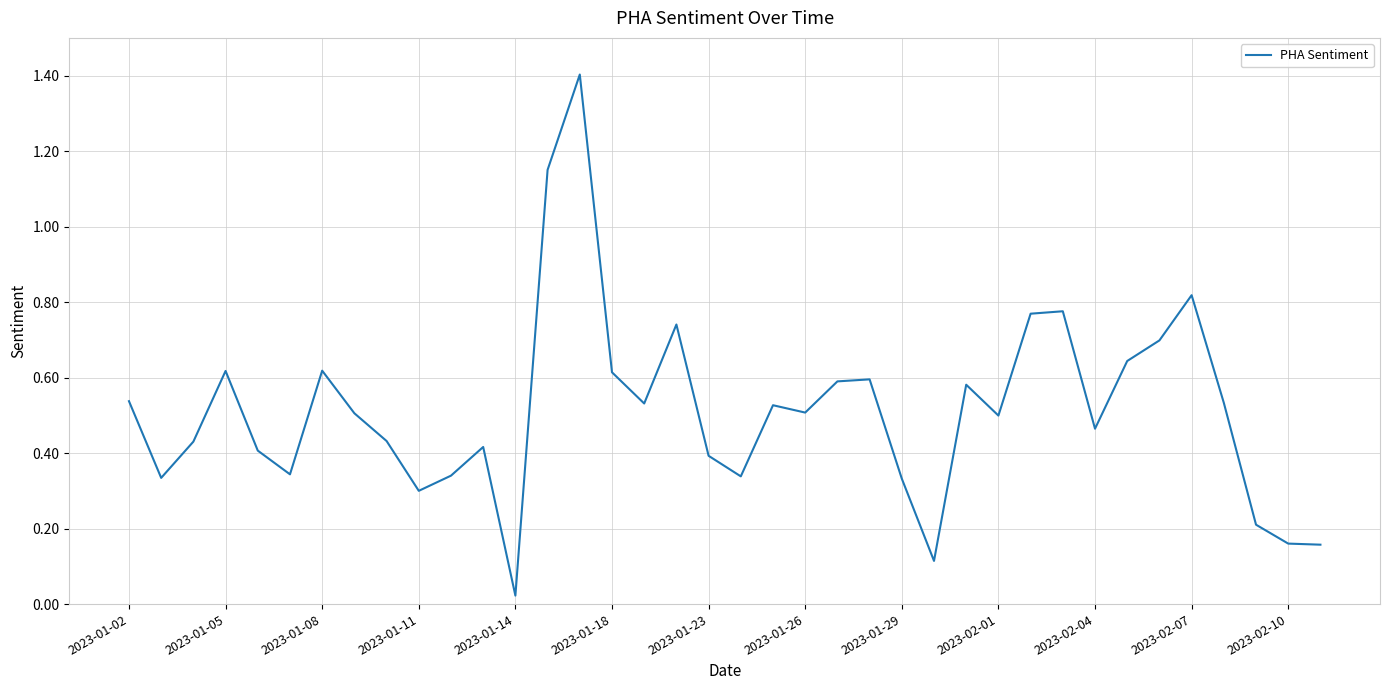

Reading left to right, list all the values displayed in this chart.

0.5	0.3	0.4	0.6	0.4	0.3	0.6	0.5	0.4	0.3	0.3	0.4	0.0	1.2	1.4	0.6	0.5	0.7	0.4	0.3	0.5	0.5	0.6	0.6	0.3	0.1	0.6	0.5	0.8	0.8	0.5	0.6	0.7	0.8	0.5	0.2	0.2	0.2